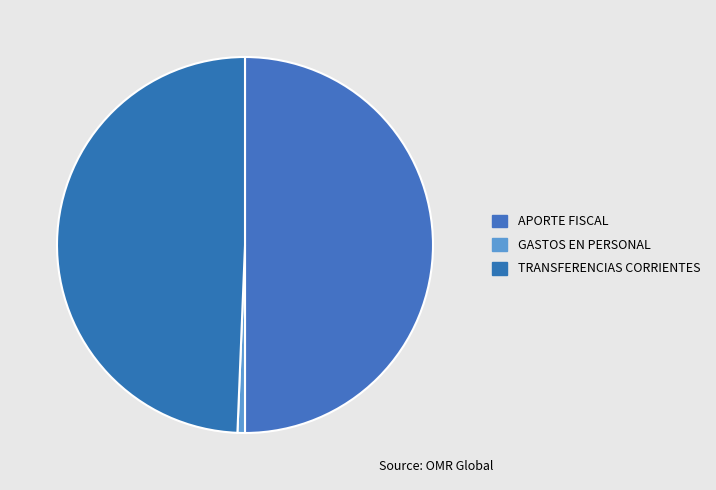

Count the number of slices in the pie.

3